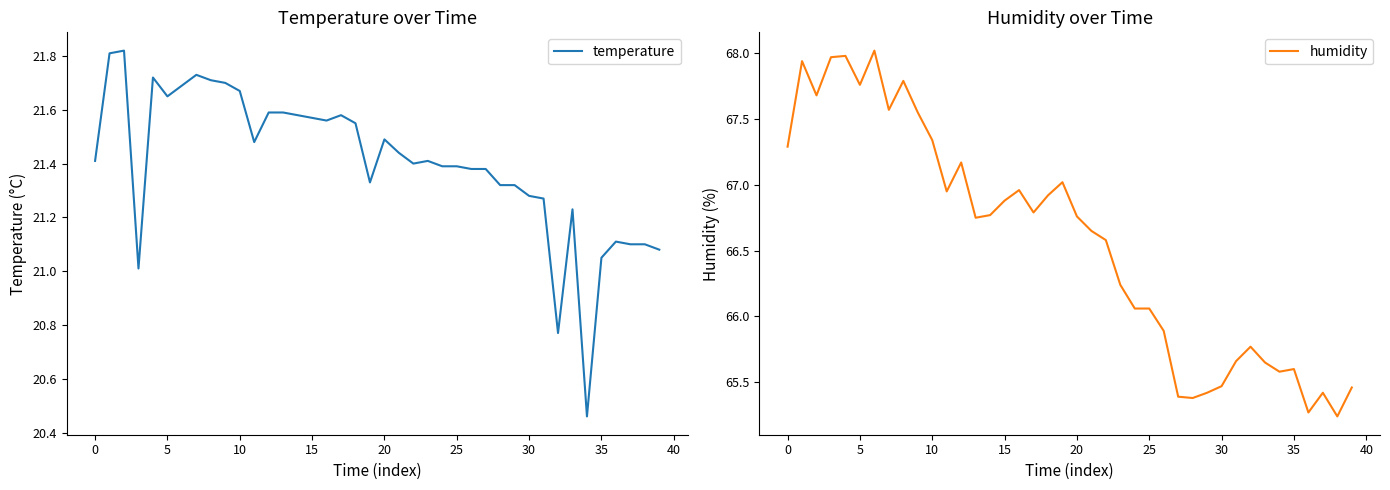

The temperature series shows 14.0 at 35. True or false?

False